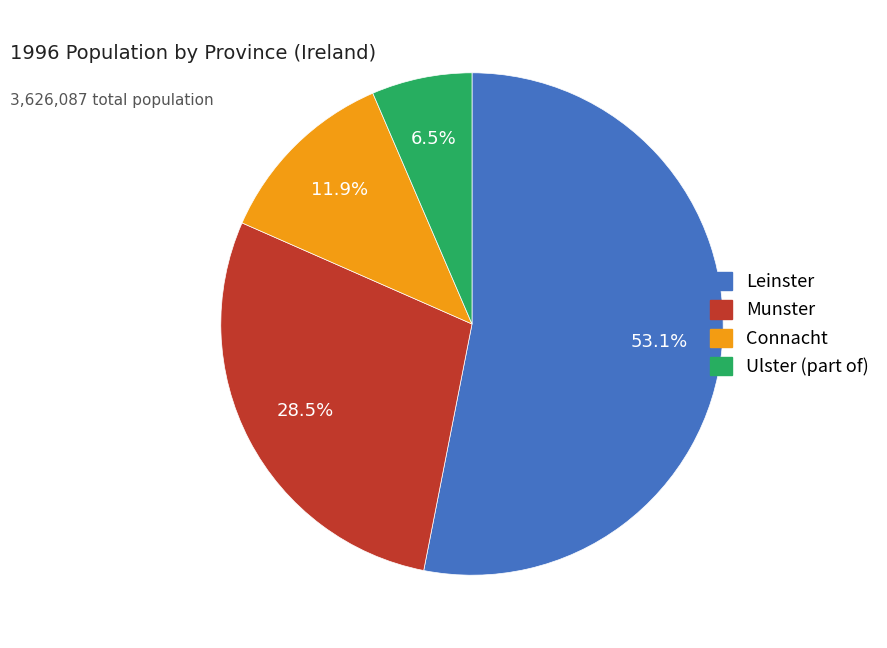

How many segments does this pie chart have?

4